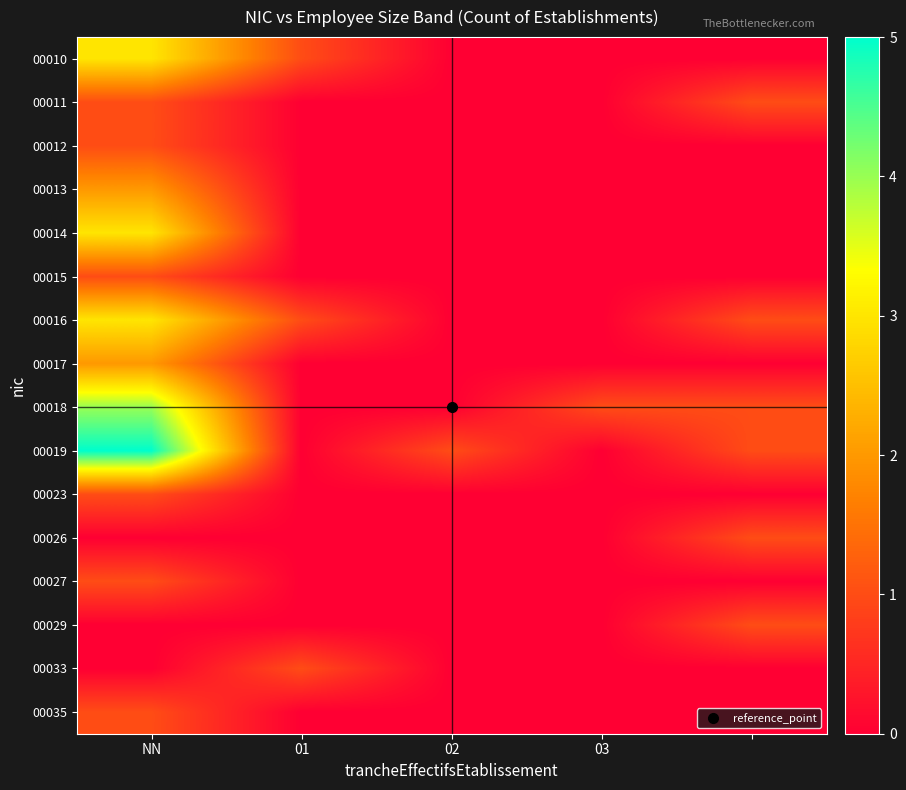

Which series has the largest range (max minus min)?

00019